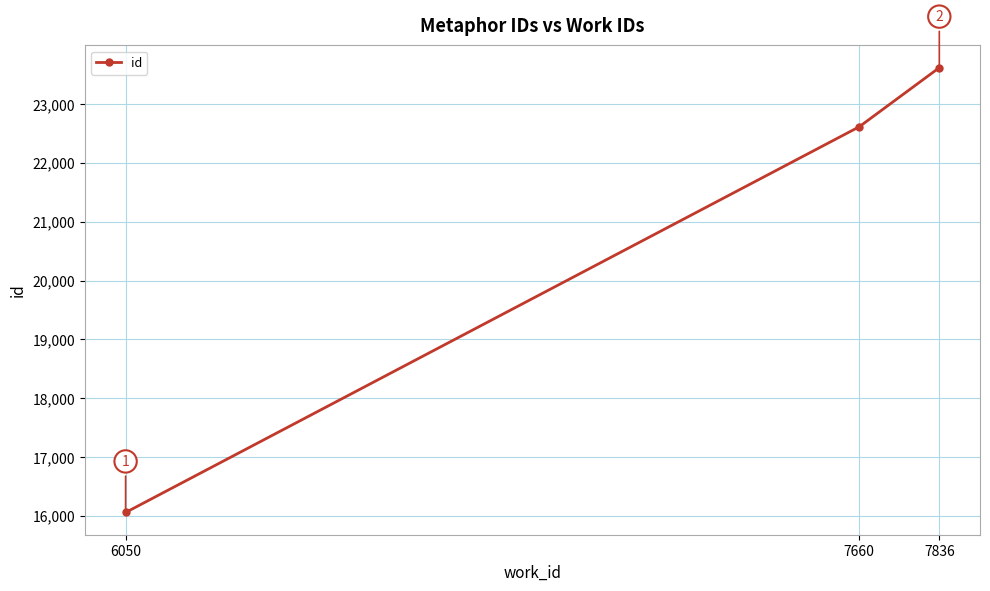

Where is the data nearest to the value 19837?

7660